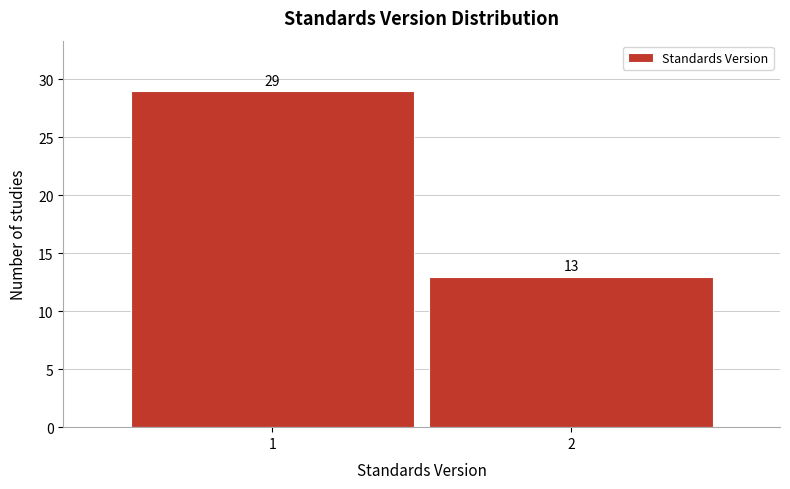

Reading left to right, transcribe all the data shown in this chart.

1=29	2=13